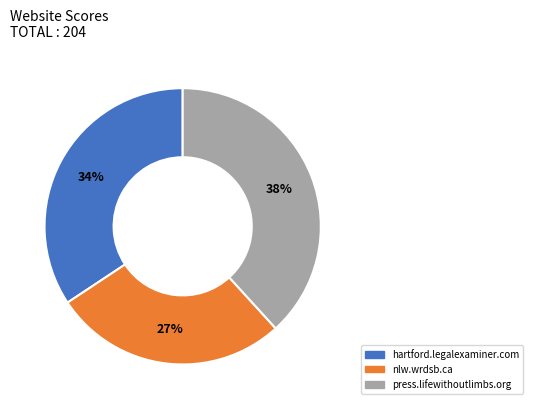

Combined, do nlw.wrdsb.ca and hartford.legalexaminer.com account for over 50%?

Yes